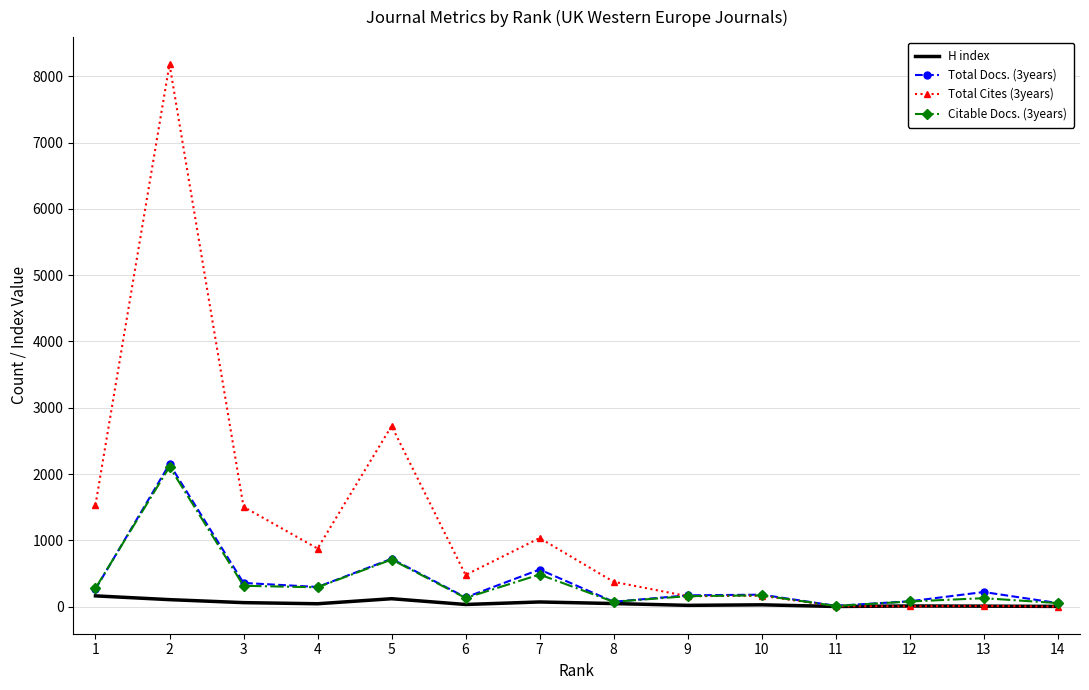

Which series has the largest total across all categories?

Total Cites (3years)